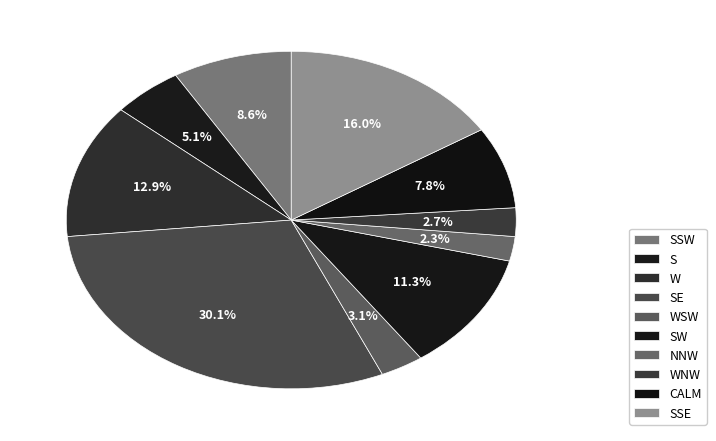

Does SSE represent more than half of the total?

No